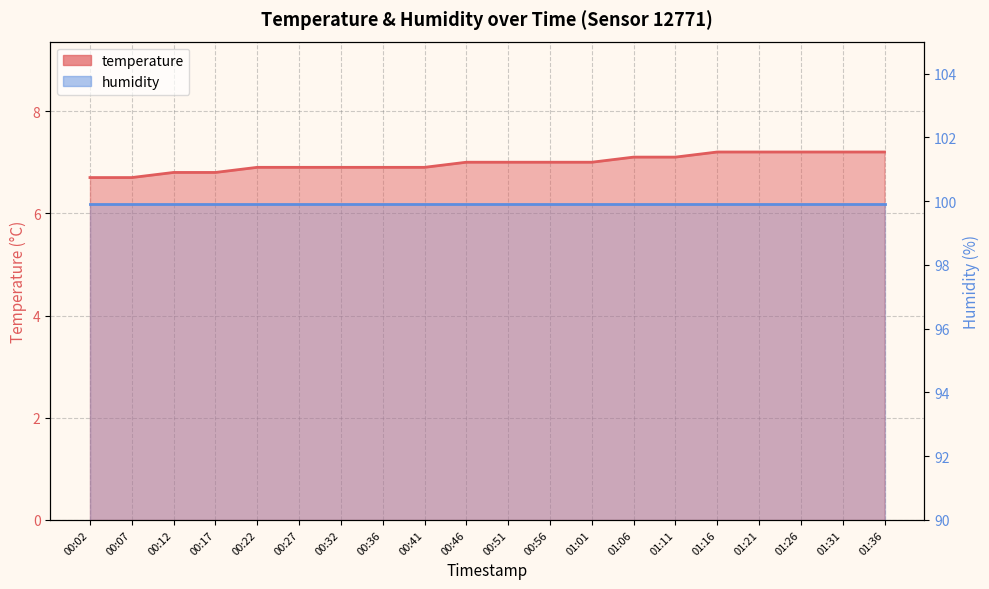

How many data points are less than 7?

9